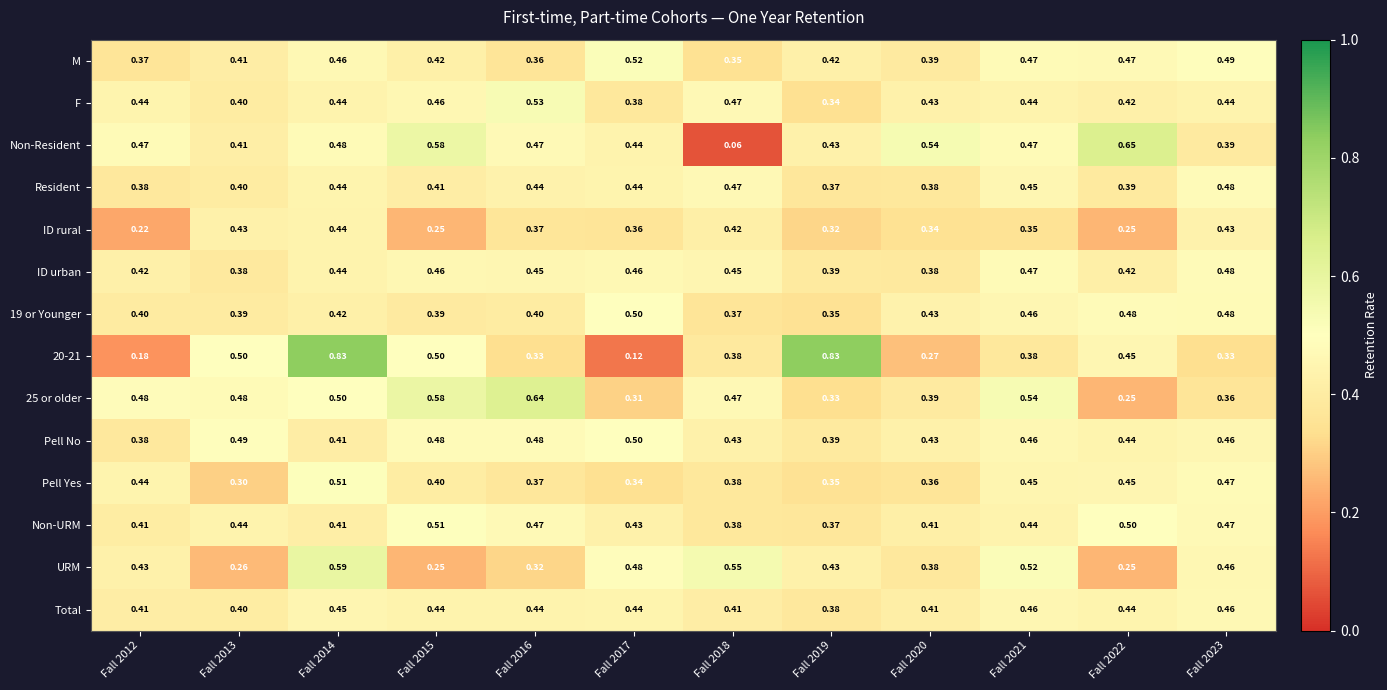

Which series has the largest total across all categories?

Non-Resident